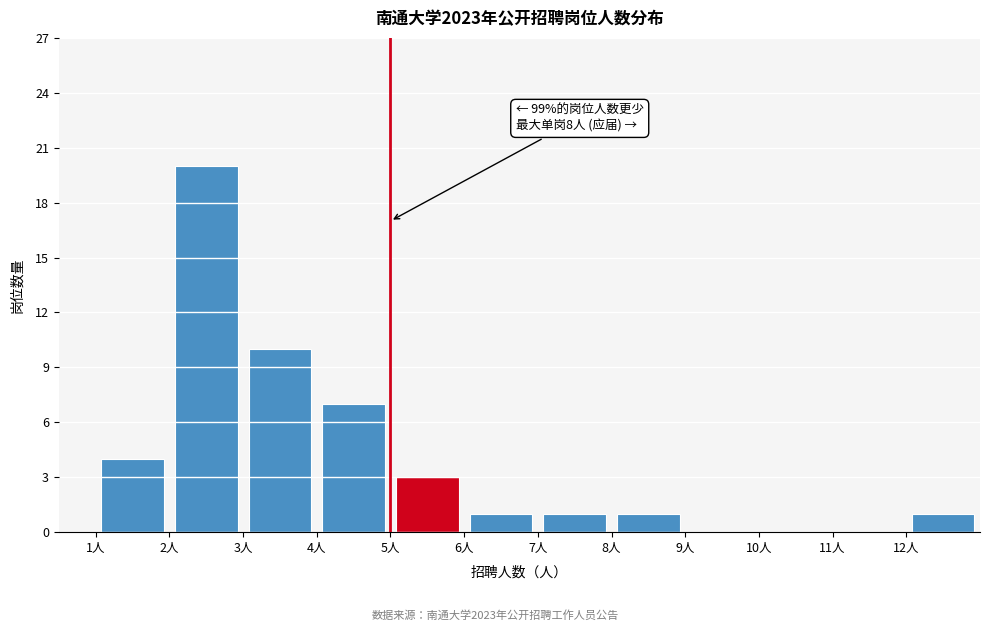

Over which range of the x-axis is the bar tallest?

2 to 3